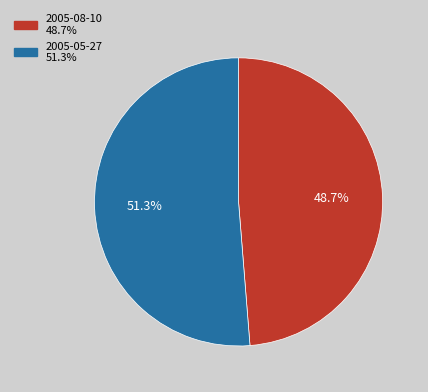

To the nearest percent, what is the average slice percentage?

50%